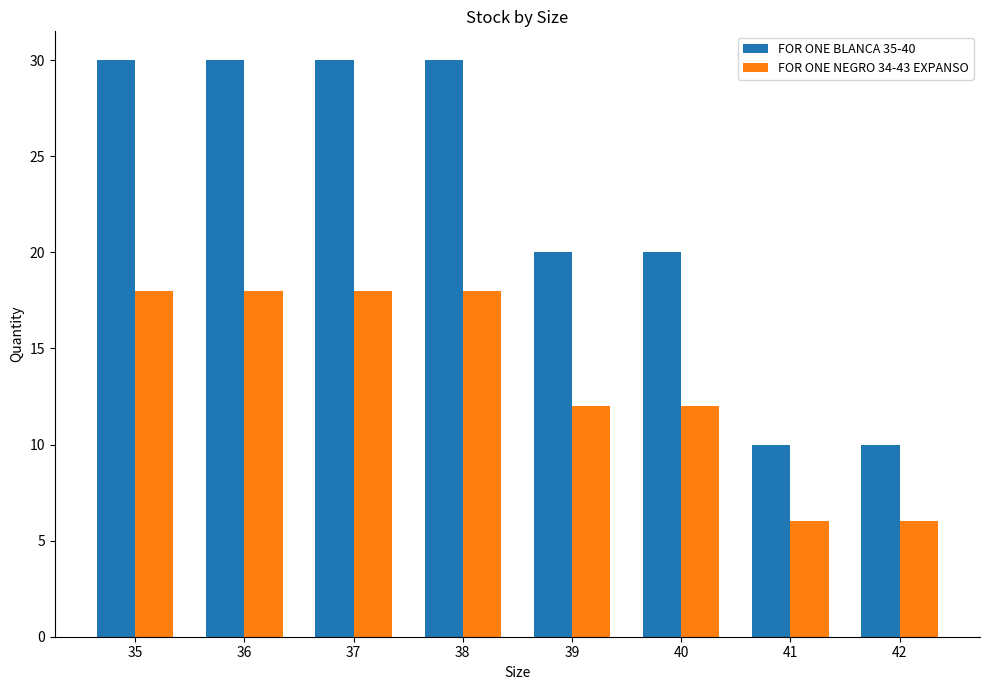

What is the lowest value of the FOR ONE BLANCA 35-40 series?

10